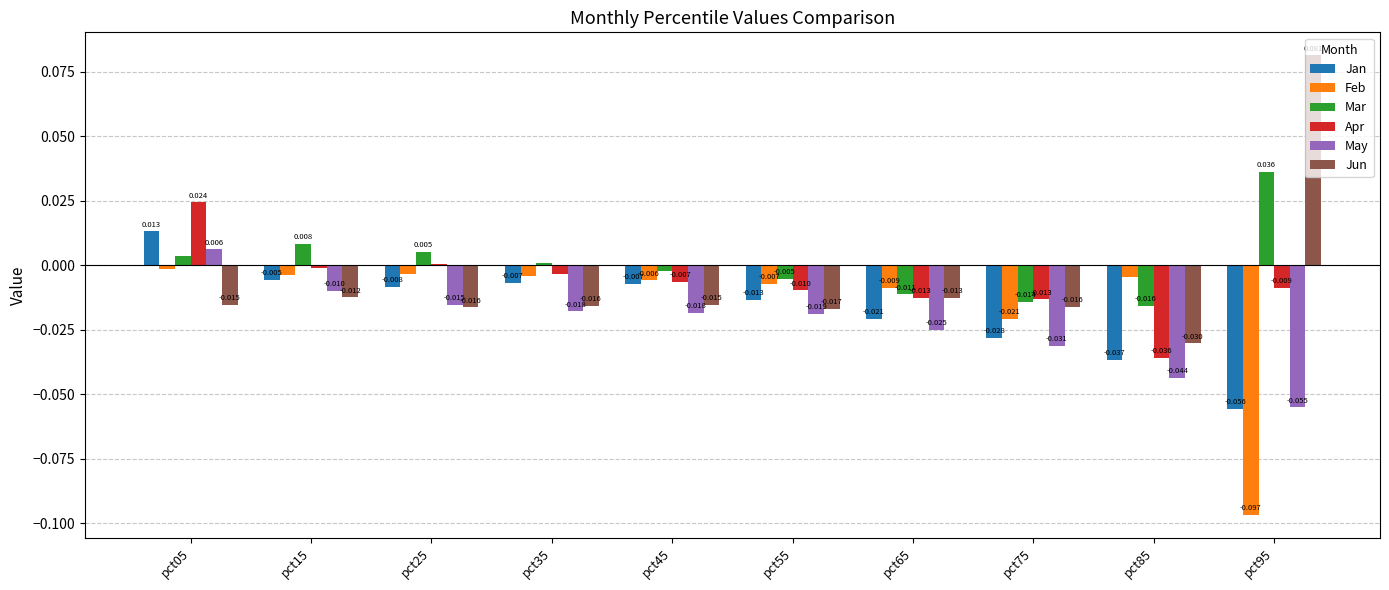

Is the value of Jan at pct65 greater than the value of Feb at pct55?

No